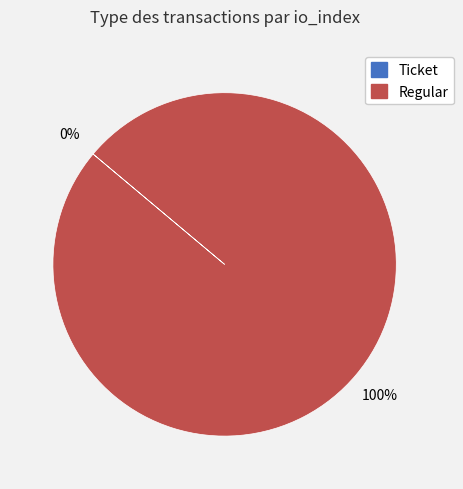

Is the sum of Regular and Ticket greater than half?

Yes